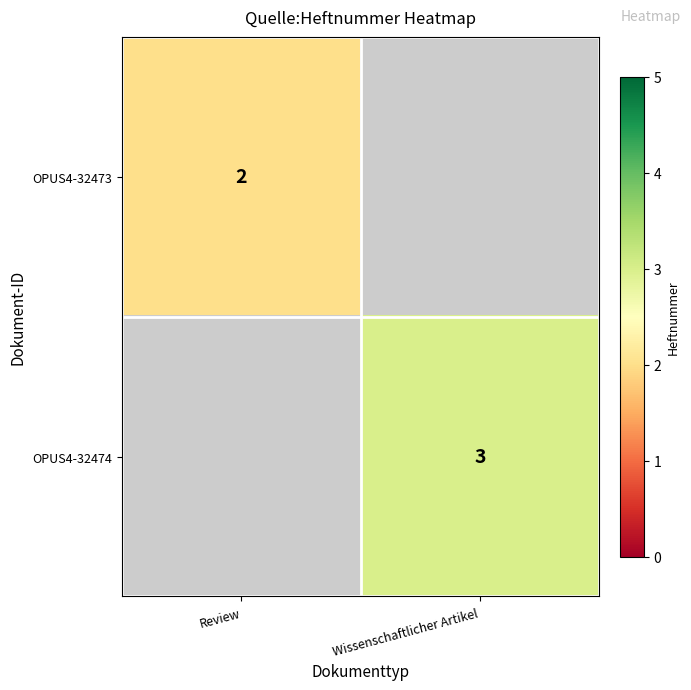

At how many categories does at least one series exceed 2?

1